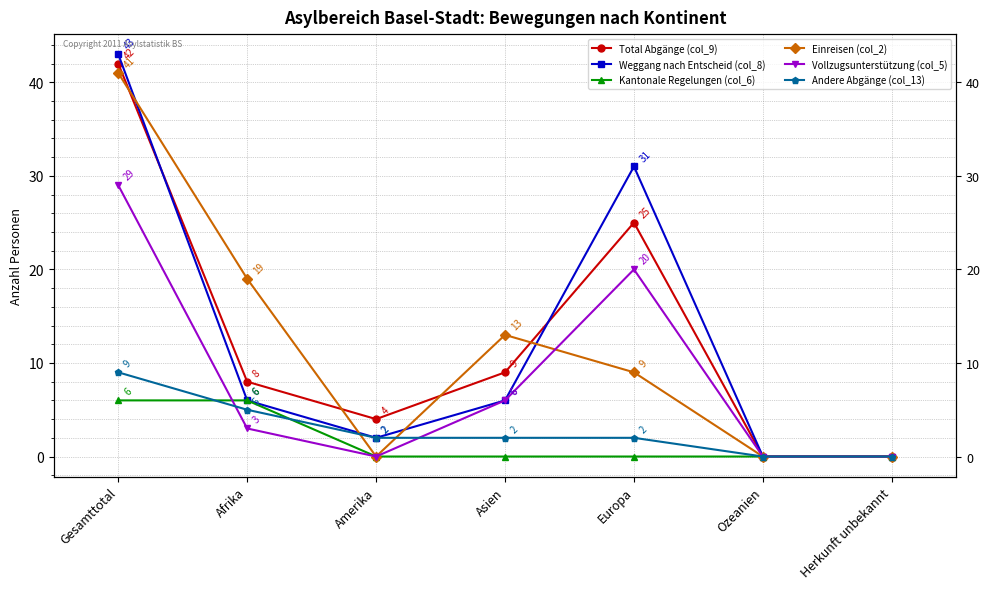

Which series ends up on top after the final intersection of Vollzugsunterstützung (col_5) and Kantonale Regelungen (col_6)?

Kantonale Regelungen (col_6)